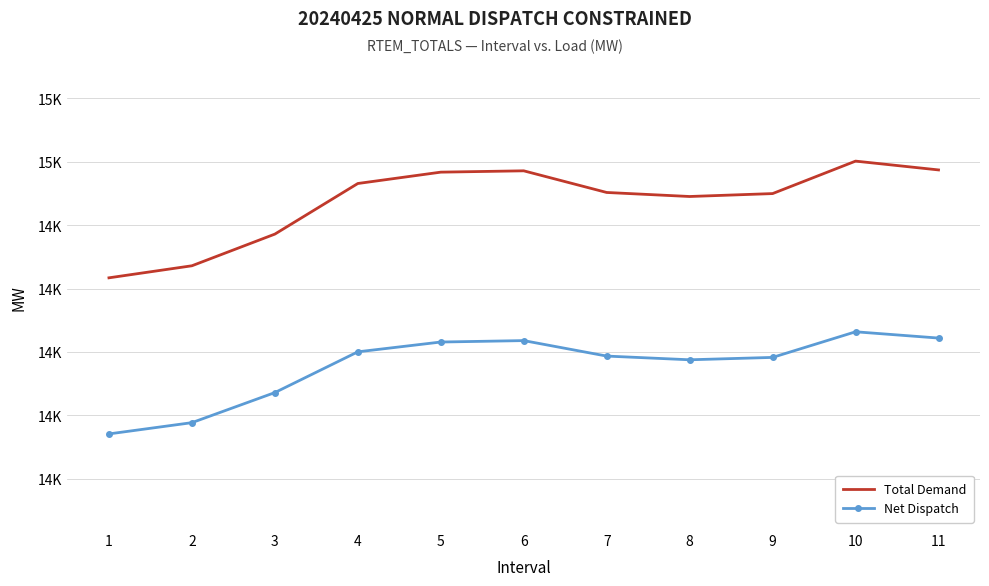

Rank the series by their average value, from highest to lowest.

Total Demand, Net Dispatch